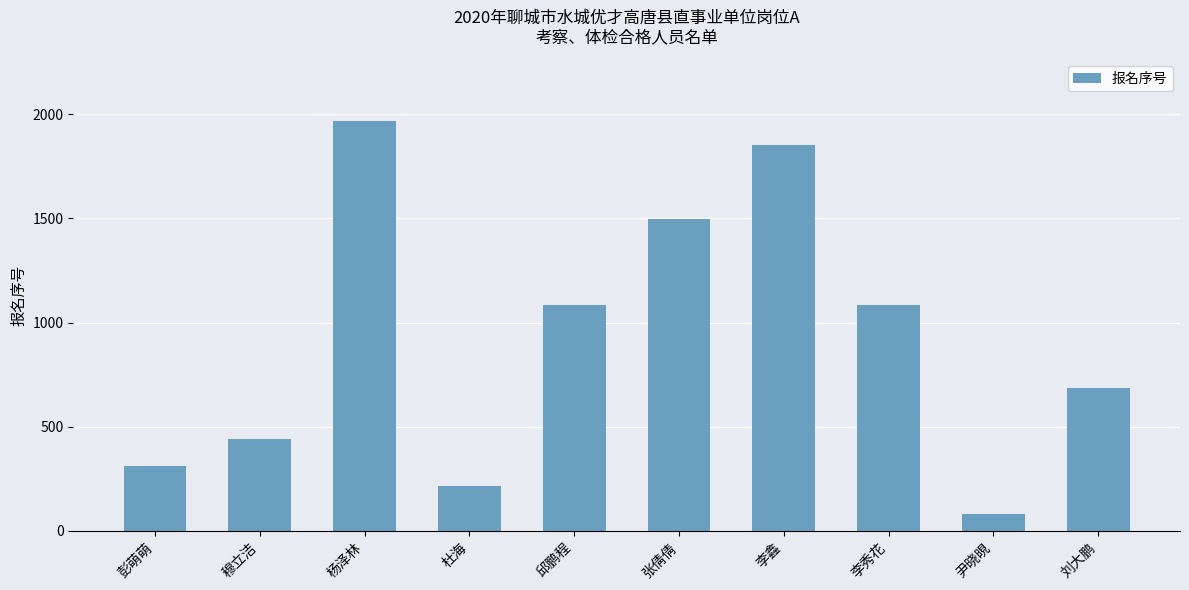

How many data points are less than 1084?

5